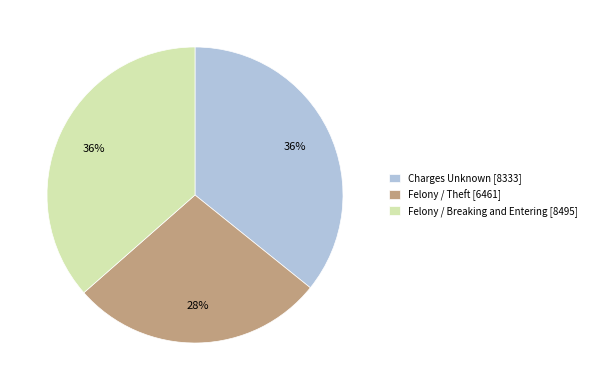

How many slices are in this pie chart?

3